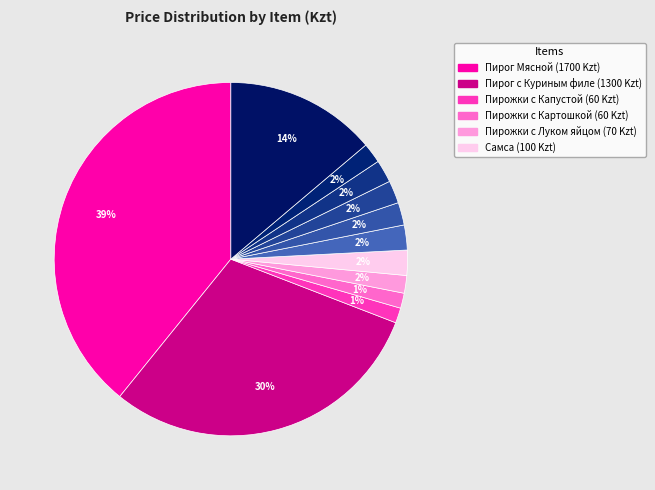

Count the number of slices in the pie.

12